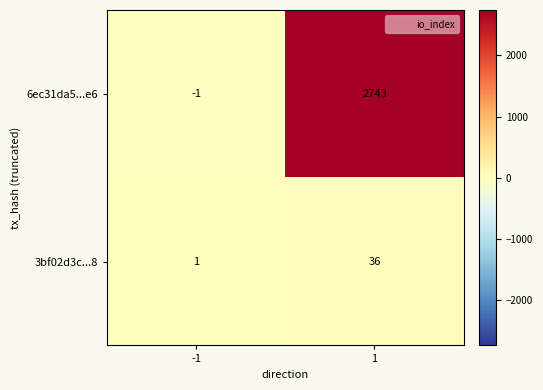

What is the approximate value of 6ec31da5...e6 at 1, to the nearest 50?

2750